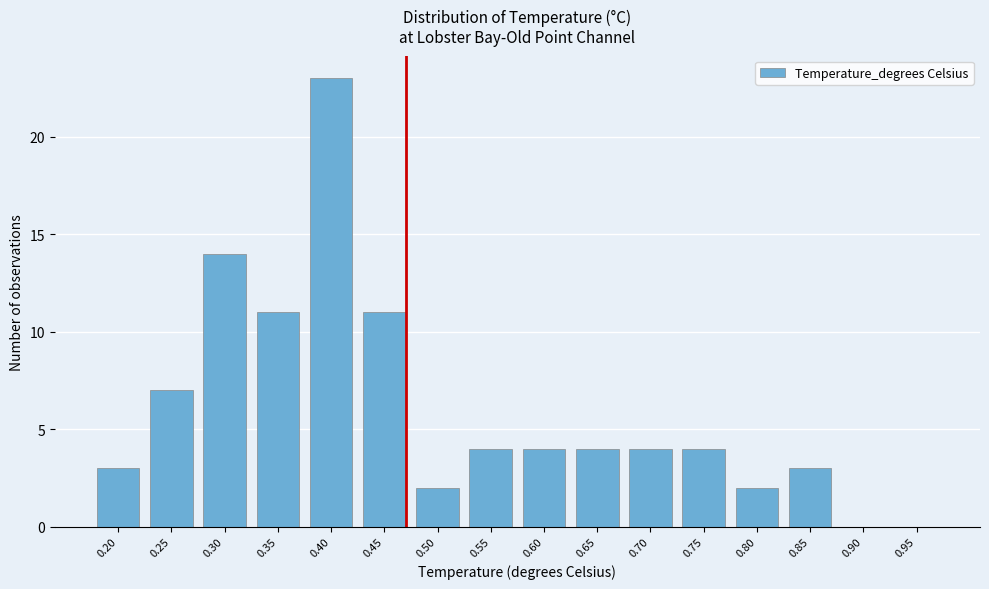

Reading right to left, what are all the values shown in this chart?

0.95=0	0.90=0	0.85=3	0.80=2	0.75=4	0.70=4	0.65=4	0.60=4	0.55=4	0.50=2	0.45=11	0.40=23	0.35=11	0.30=14	0.25=7	0.20=3